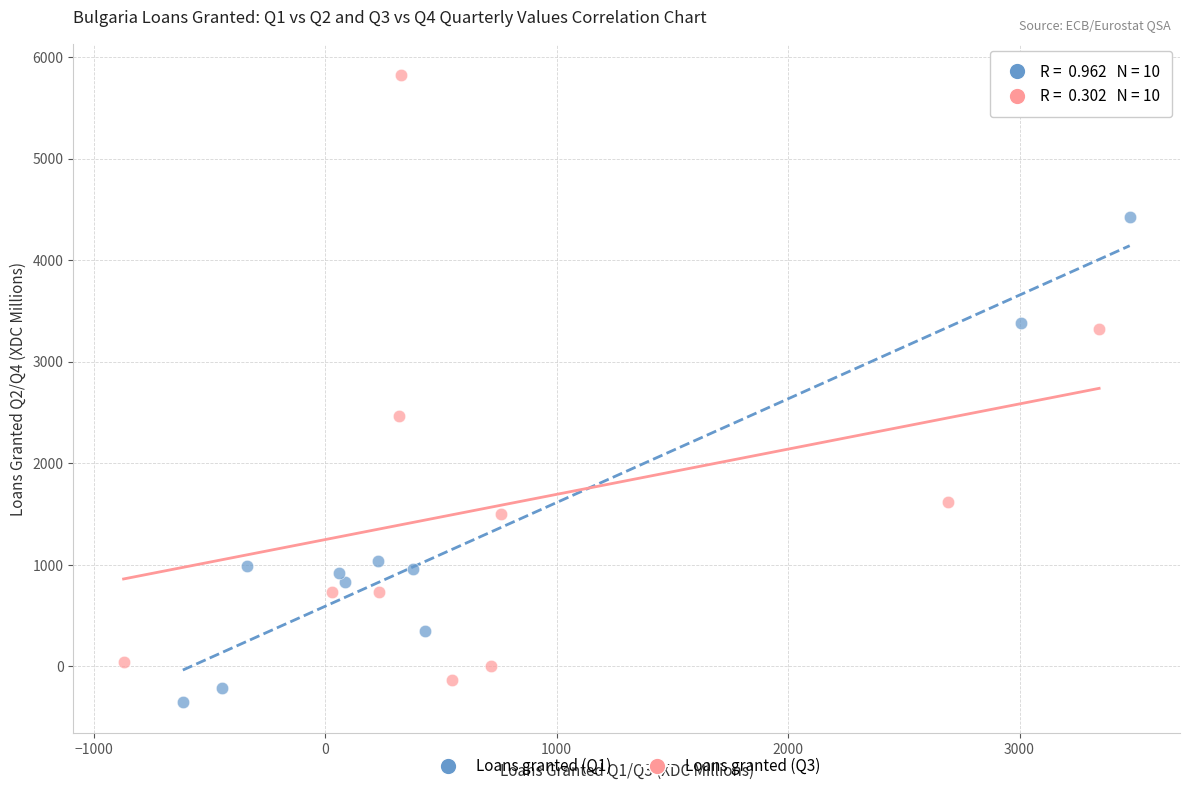

Which series contains the lowest Y value?

Loans granted (Q1)